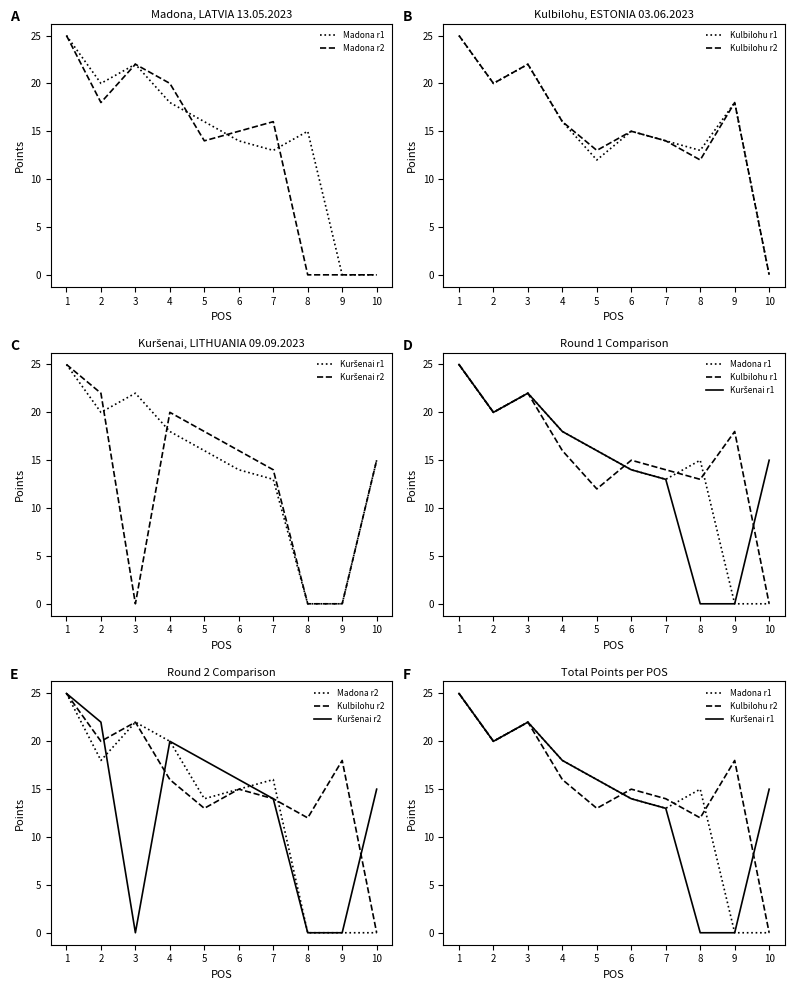

How many series are shown in this chart?

6